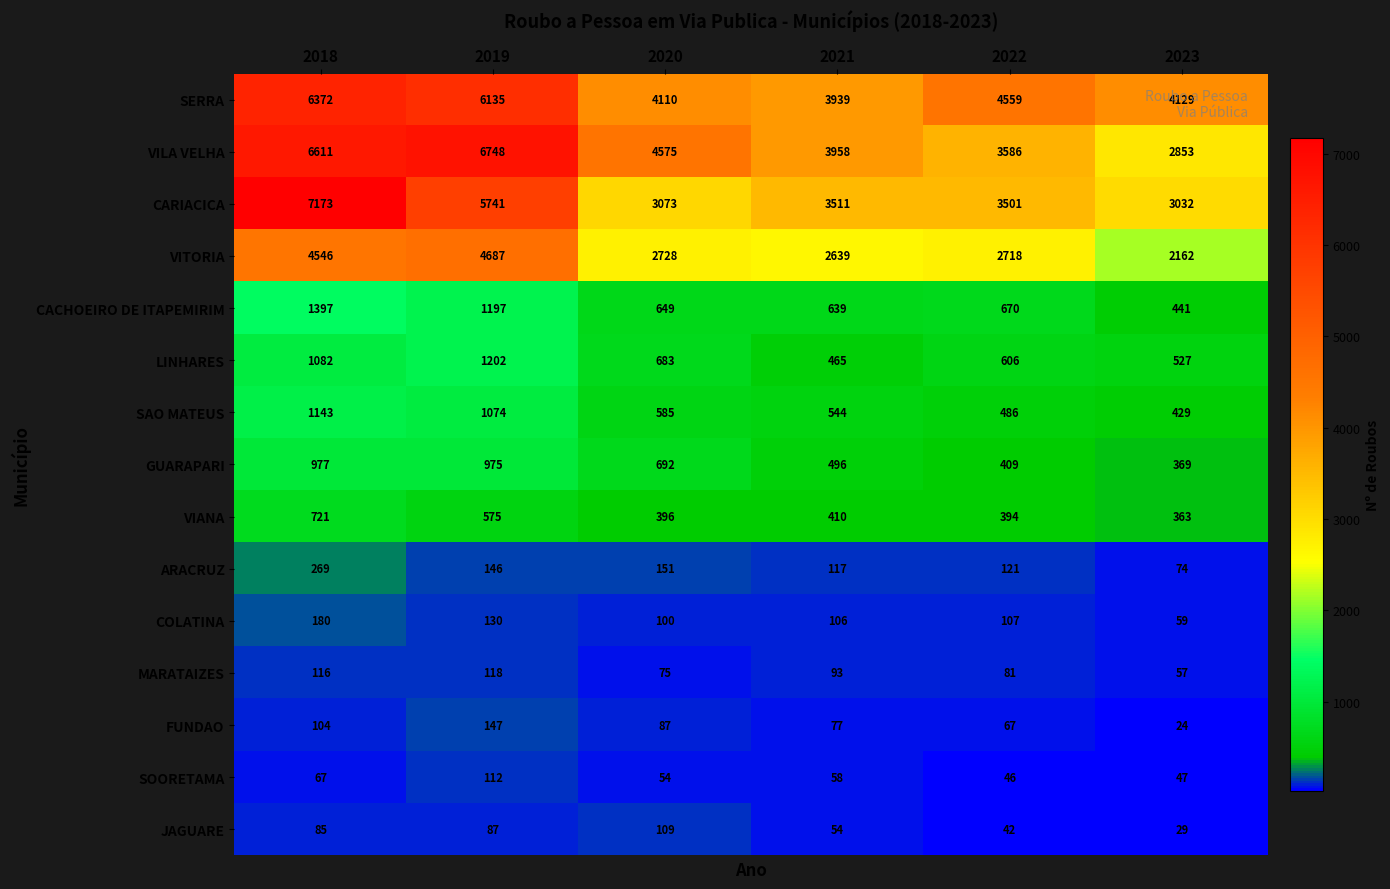

Which series has the largest total across all categories?

SERRA